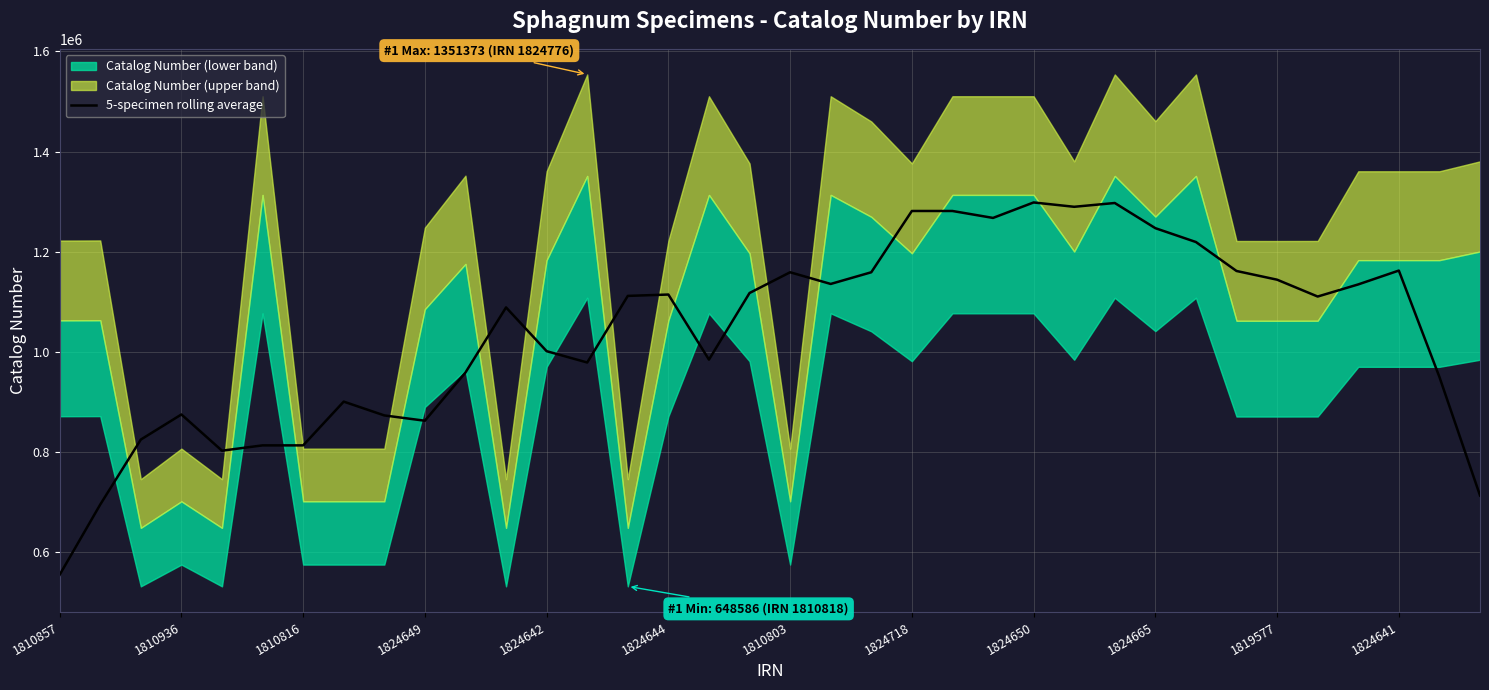

What is the ratio of the value at 26 to the value at 34?

1.4